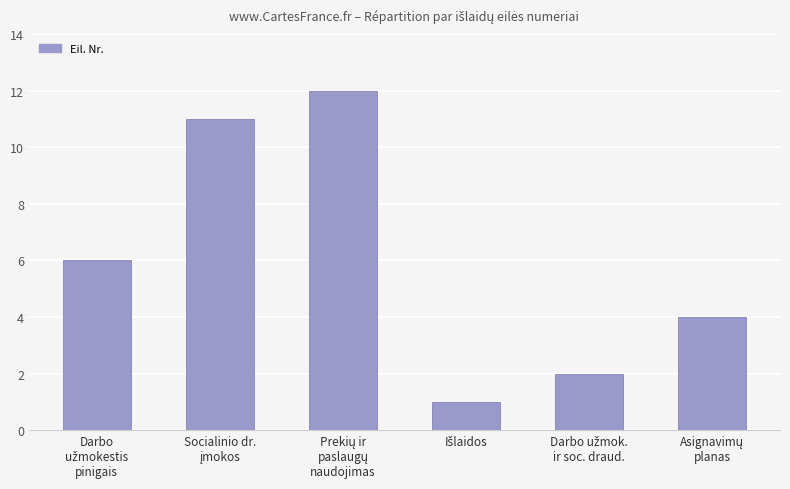

What is the value of the 5th bar from the left?

2